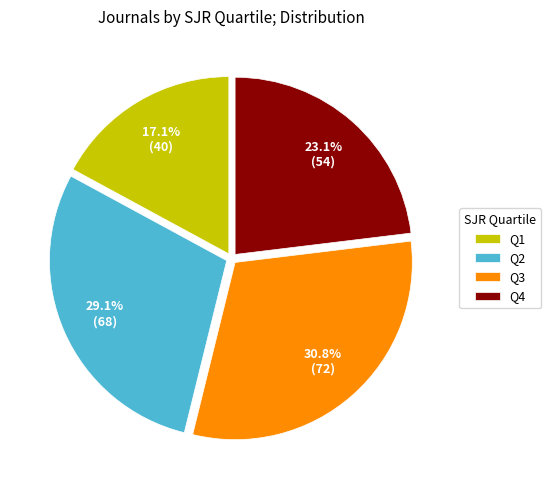

To the nearest percent, what is the difference between the largest and smallest slice percentages?

14%